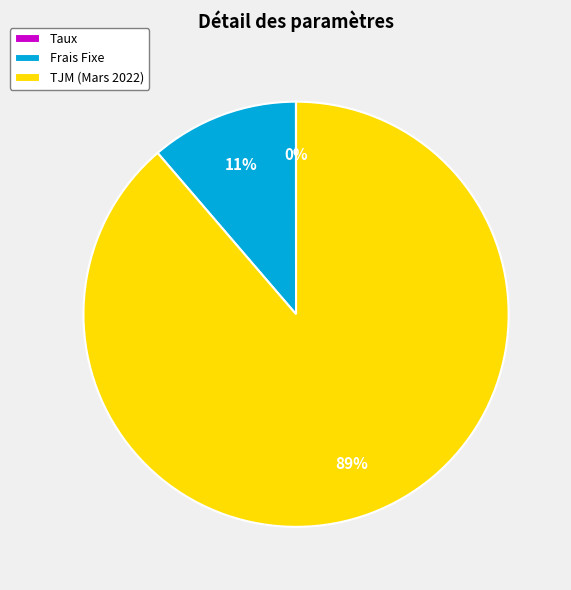

True or false: TJM (Mars 2022) accounts for 78% of the total.

False